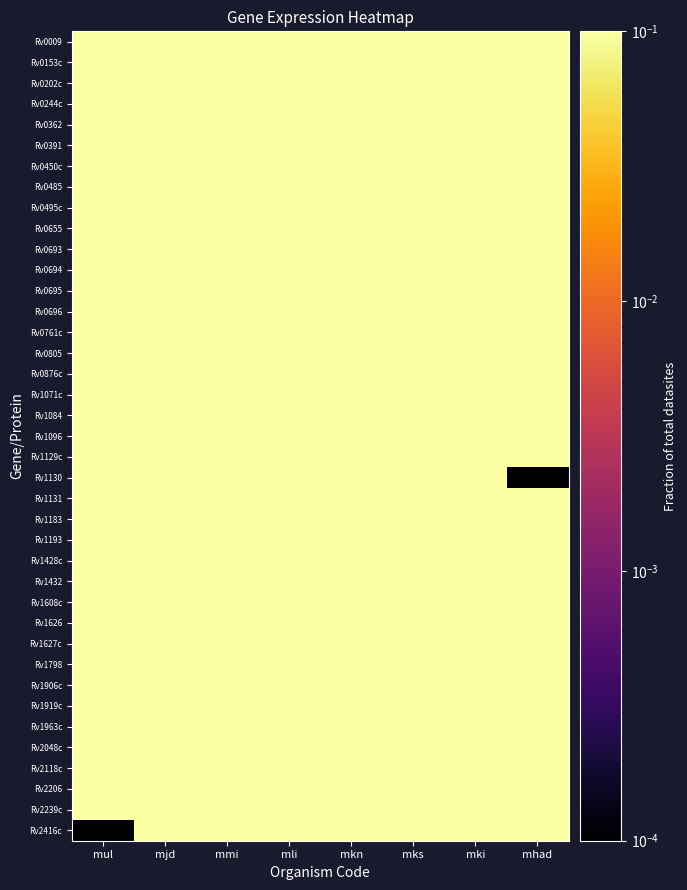

What is the maximum value shown in the chart?

0.1